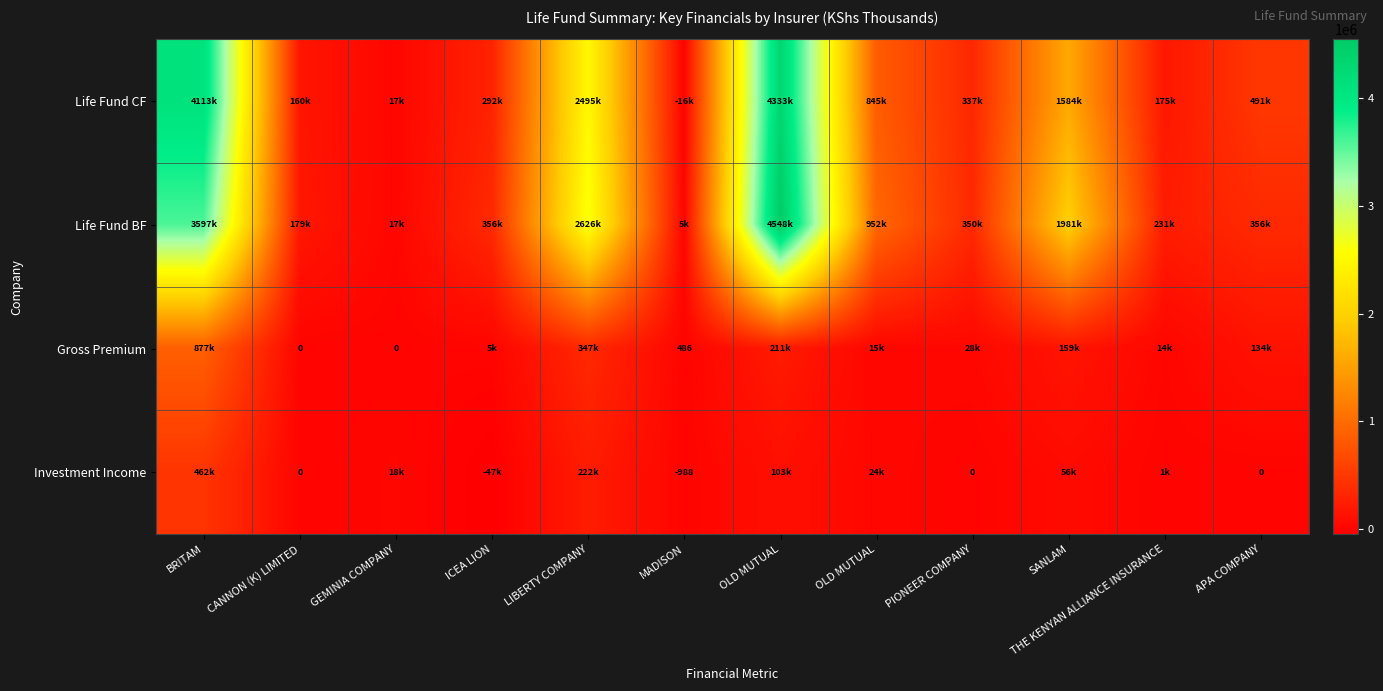

Is it true that Life Fund BF equals 1392293 at OLD MUTUAL?

False